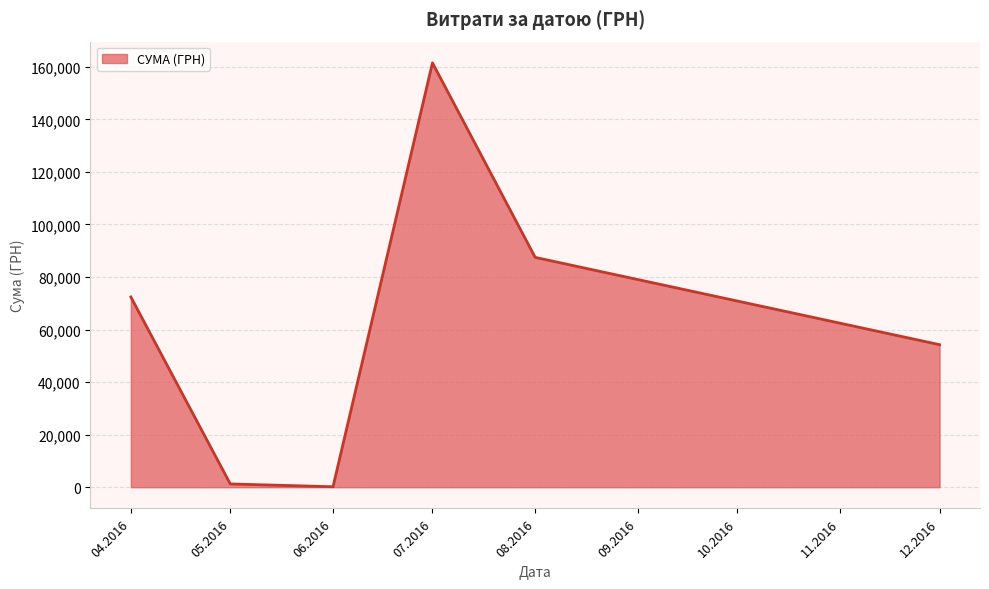

What is the ratio of the value at 07.2016 to the value at 12.2016?

3.0